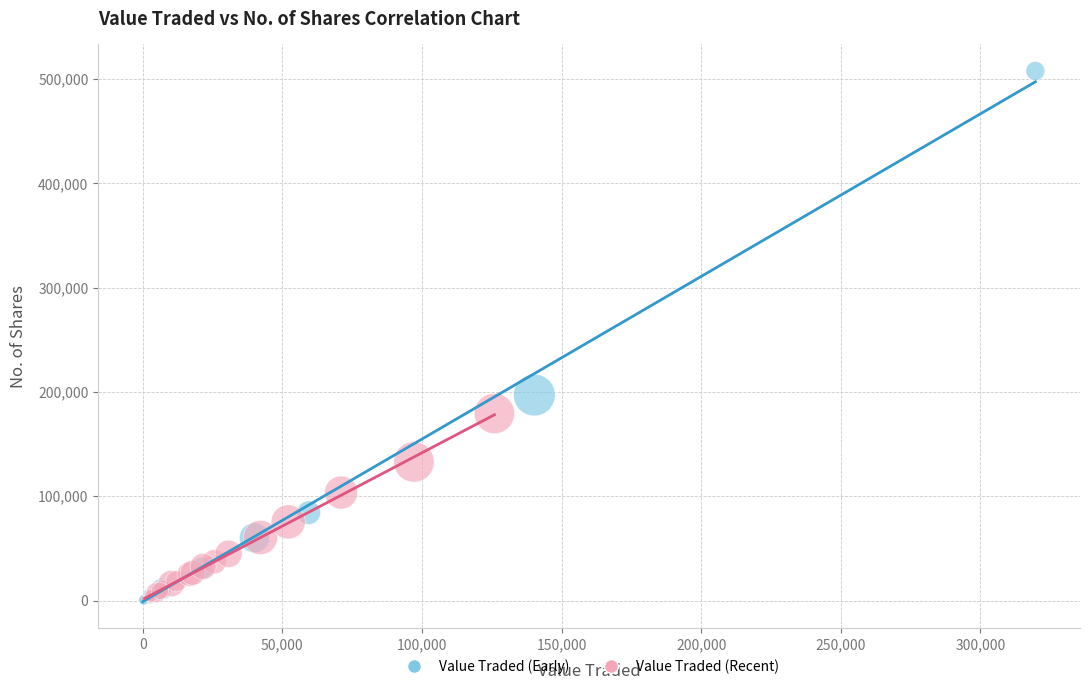

Which series has the widest spread of Y values?

Value Traded (Early)